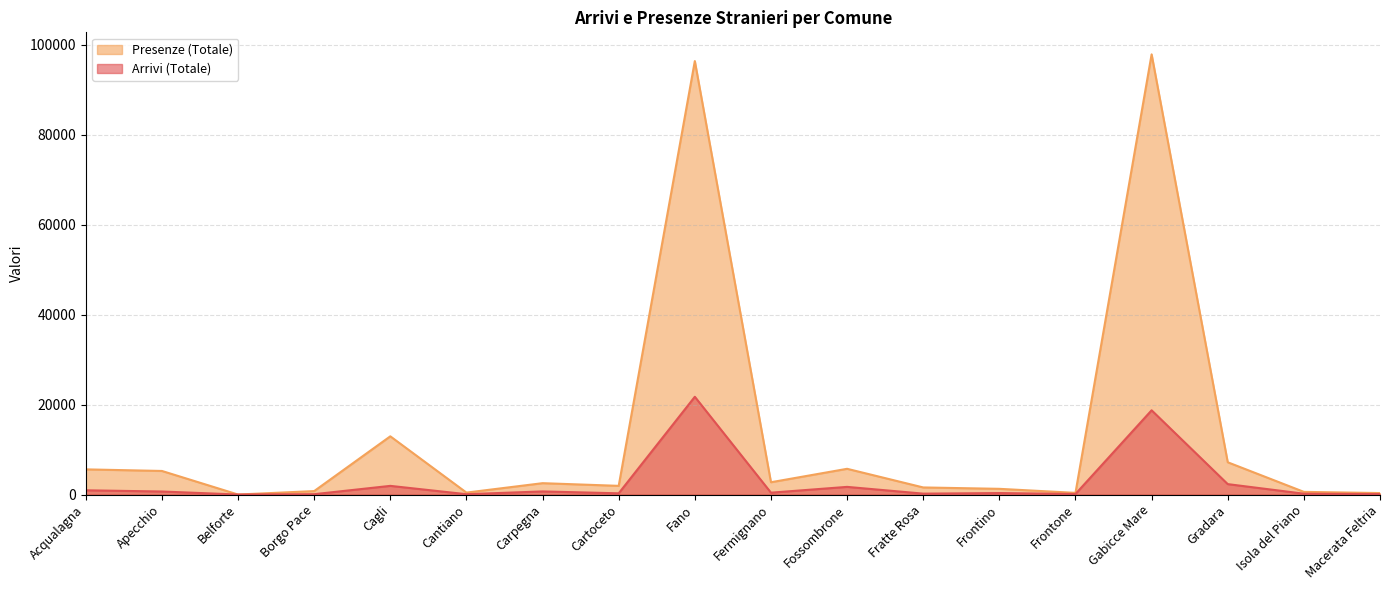

What is the label of the 16th point from the left?

Gradara